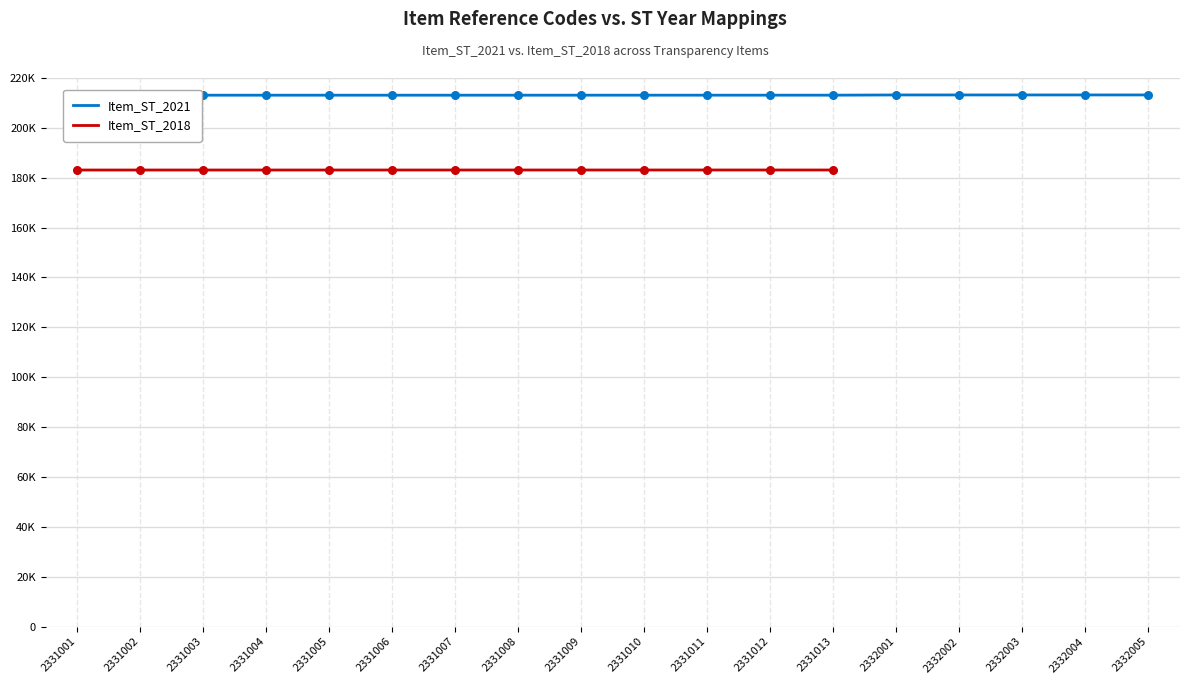

At which category is the sum across all series the highest?

2331013